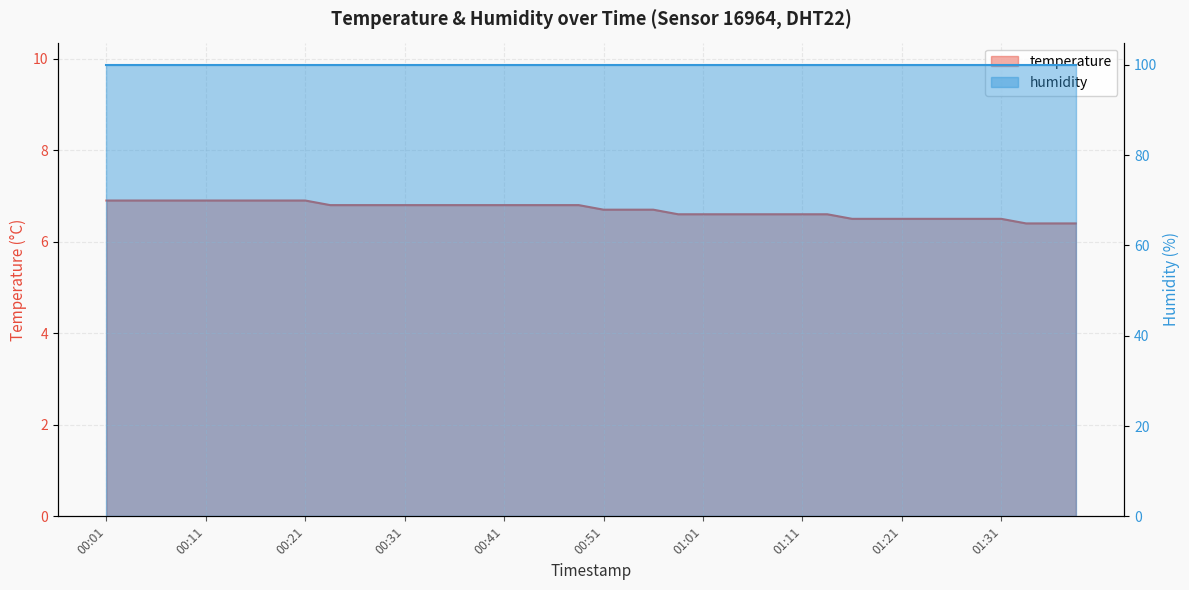

At which category does the chart reach its minimum across all series?

01:33